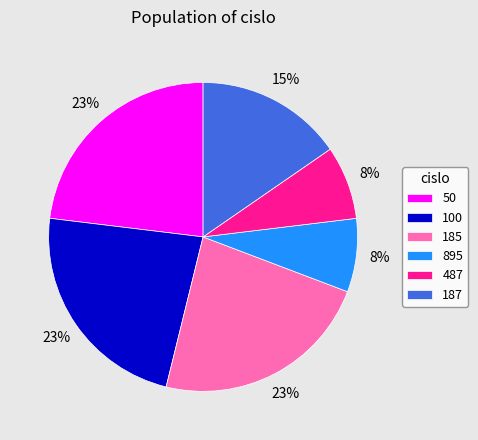

Is there a majority slice in this chart?

No